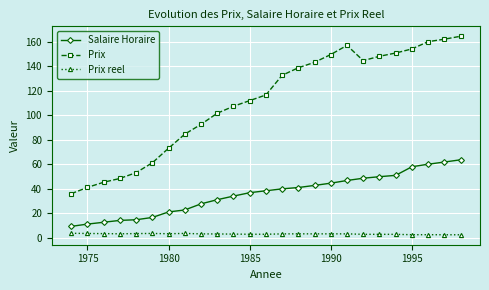

True or false: Prix and Prix reel cross at least once.

False